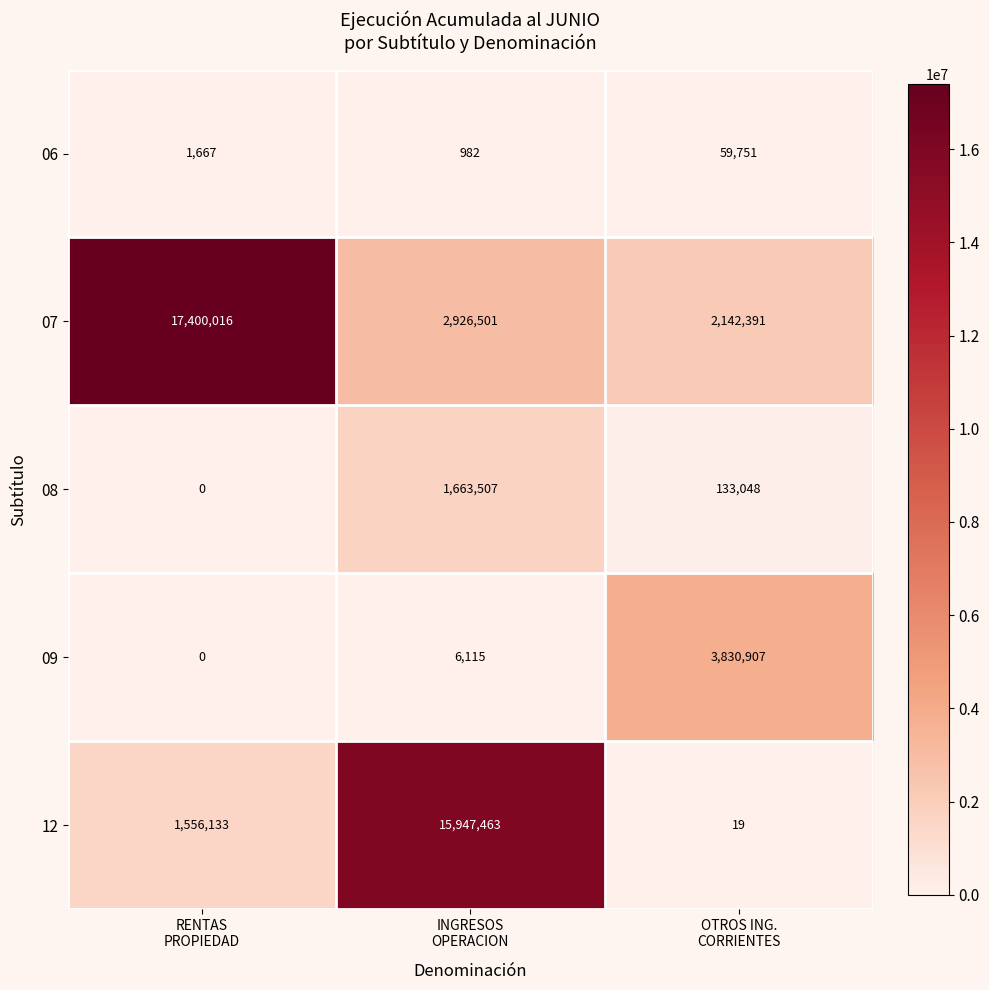

What is the sum of all 06 values?

62400